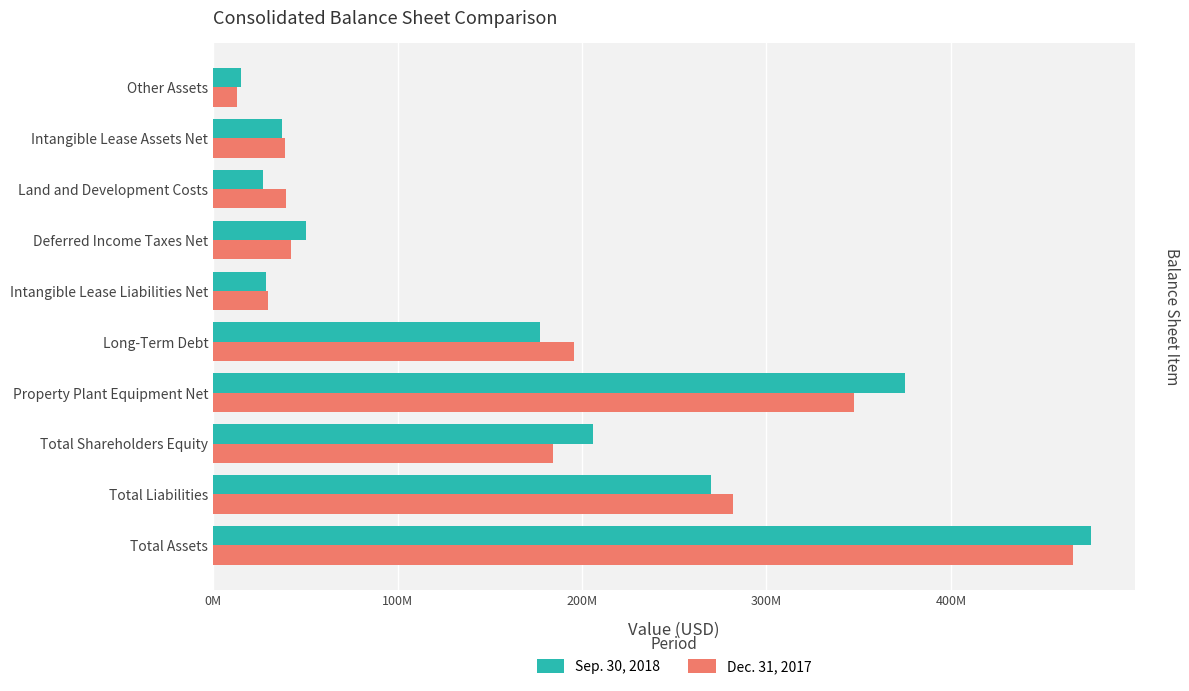

The value of Dec. 31, 2017 at Total Assets is 466130378. True or false?

True